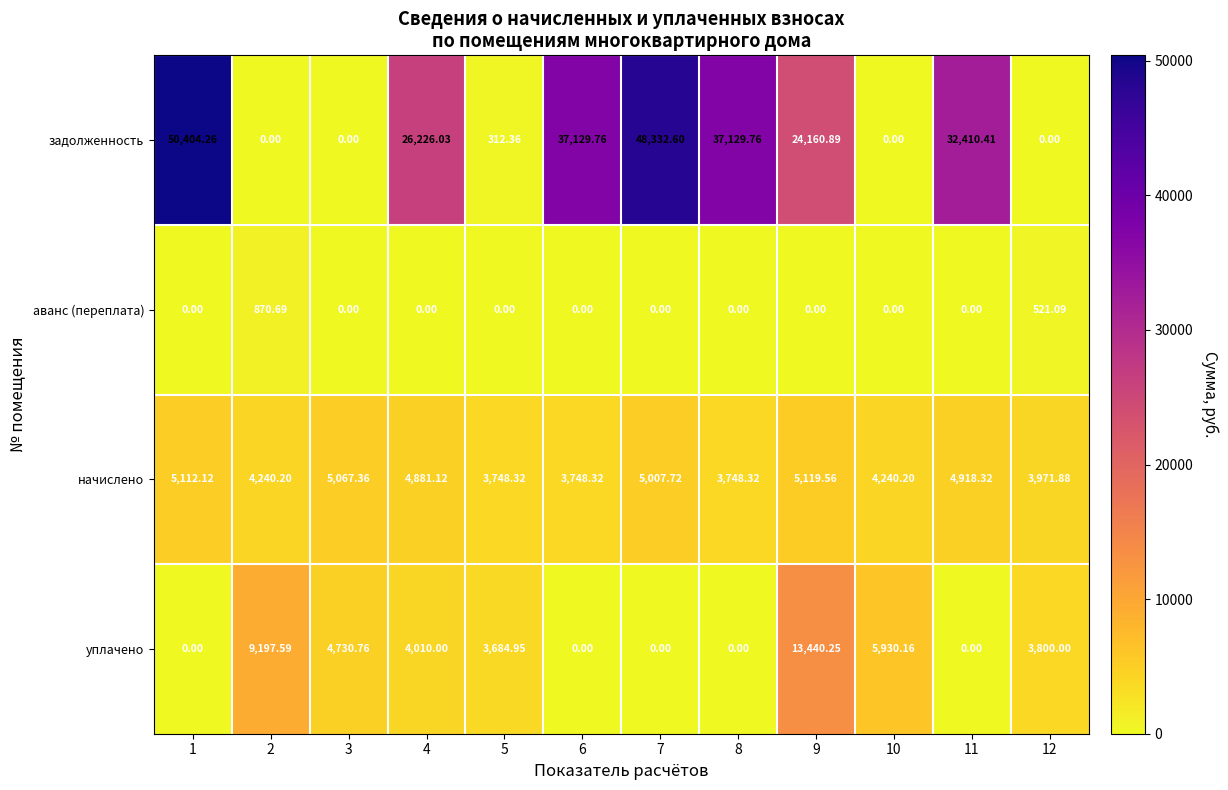

Read the начислено value at 4.

4881.1